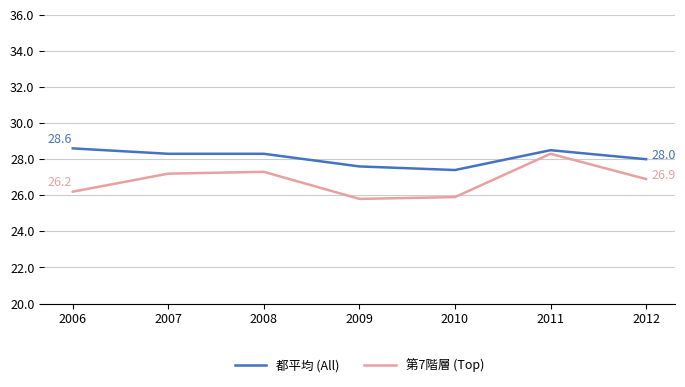

At how many categories does at least one series exceed 26?

7